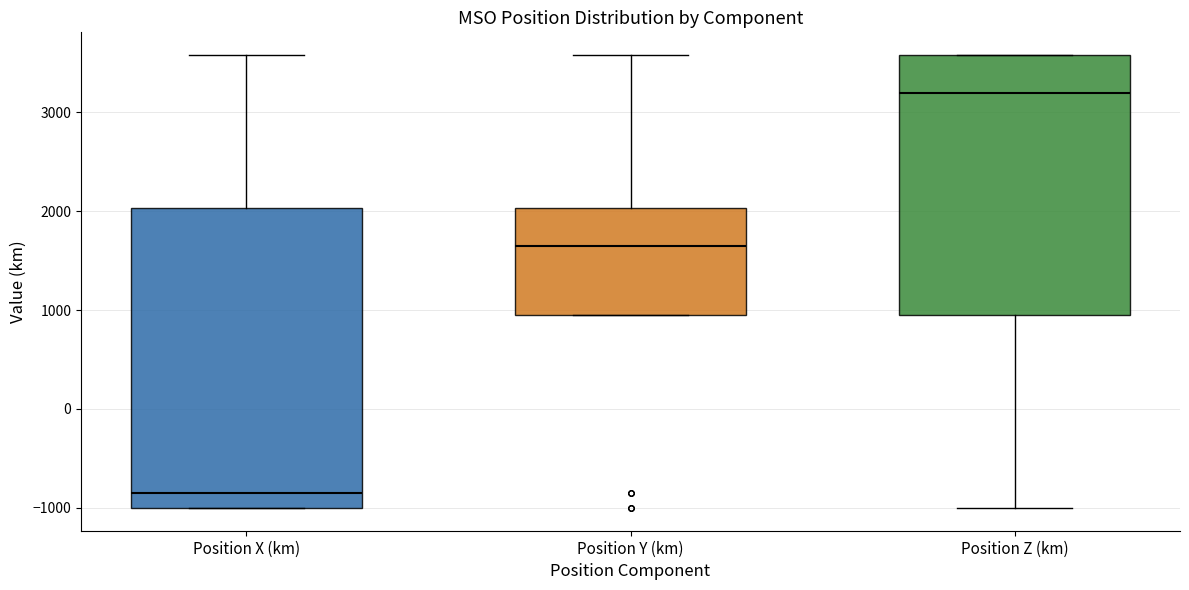

Reading left to right, transcribe this box plot: for each box, give where its median line is, the range the box spans, and where its two whiskers end, as read against the y-axis. The values are not printed on the chart, so give them approximately, as read against the axis.

Position X (km): median -800, box -1000 to 2000, whiskers -1000 to 3600
Position Y (km): median 1600, box 1000 to 2000, whiskers 1000 to 3600
Position Z (km): median 3200, box 1000 to 3600, whiskers -1000 to 3600